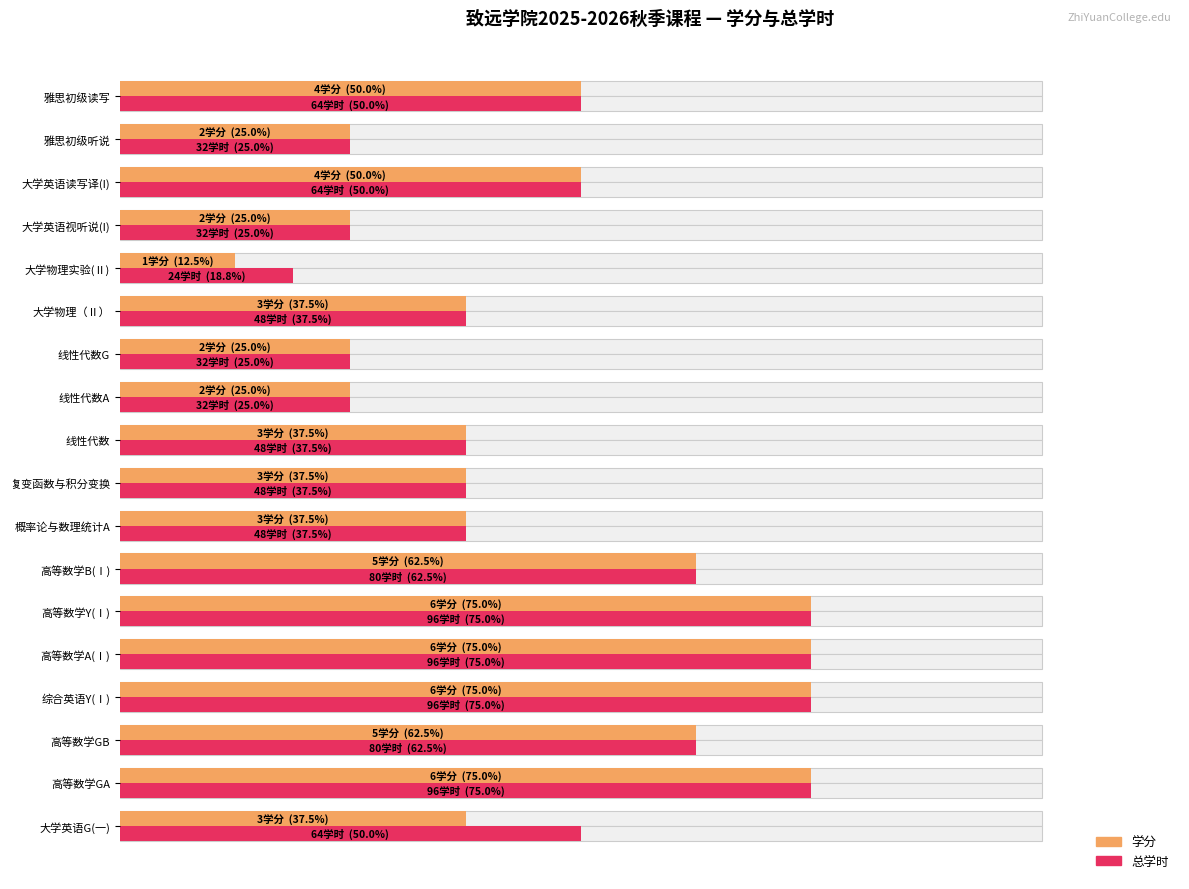

The 学分 series shows 13.6 at 线性代数A. True or false?

False